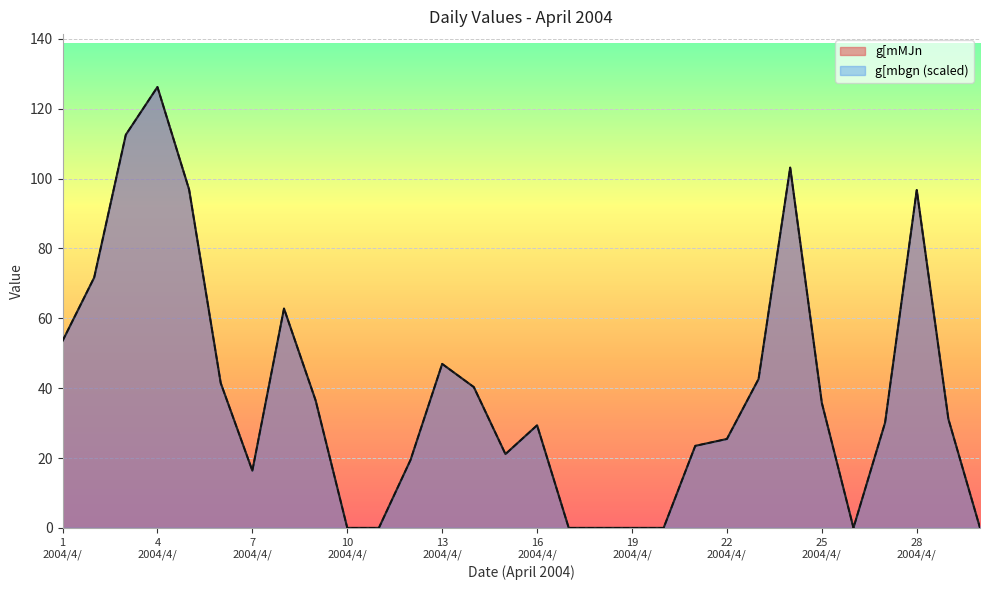

How many series are shown in this chart?

2